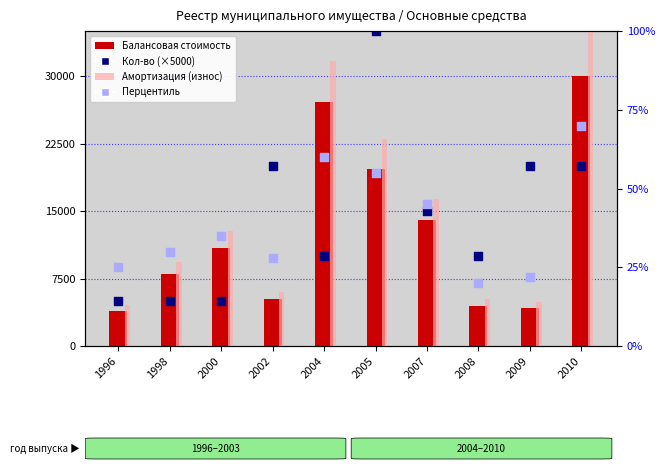

Which series has the largest Y range (max minus min)?

Кол-во (×5000)